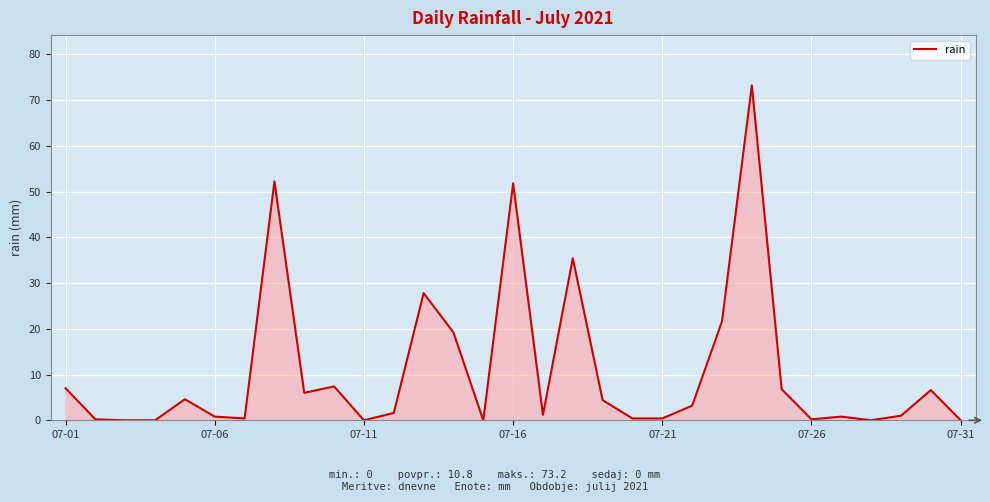

What is the maximum value shown in the chart?

73.2